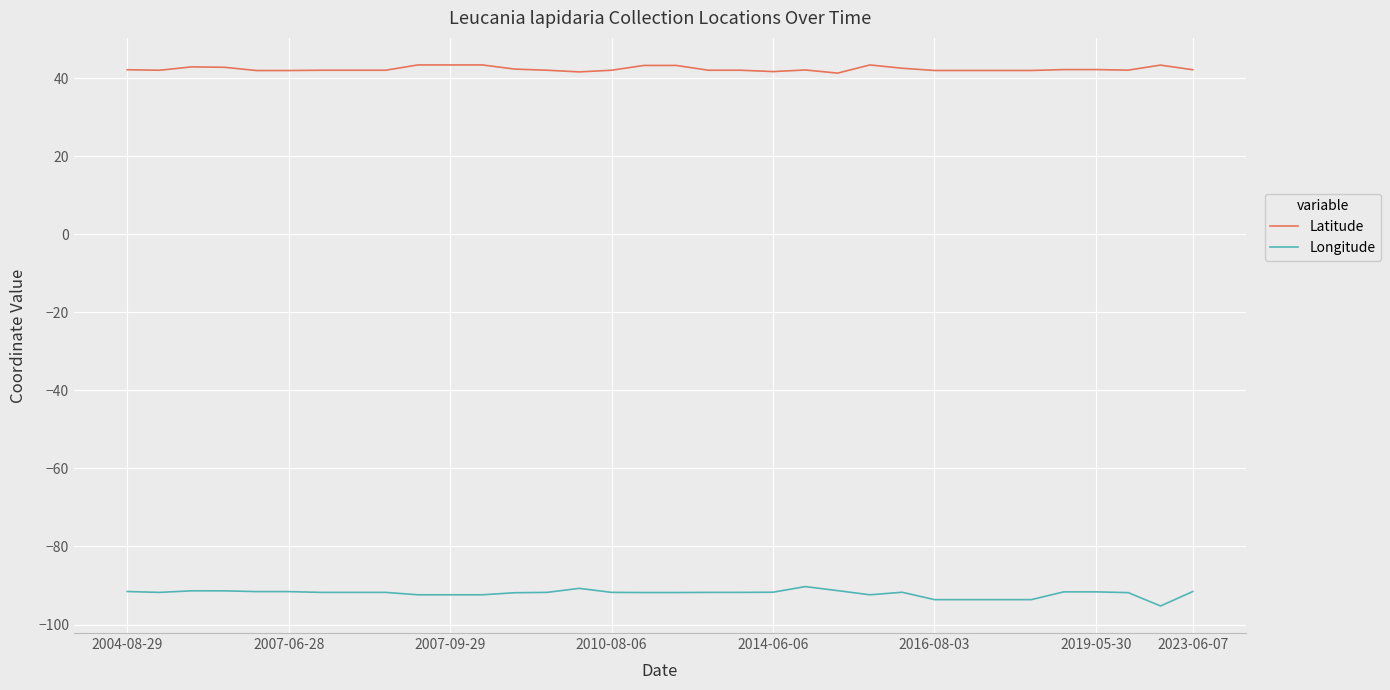

Which series has the largest range (max minus min)?

Longitude